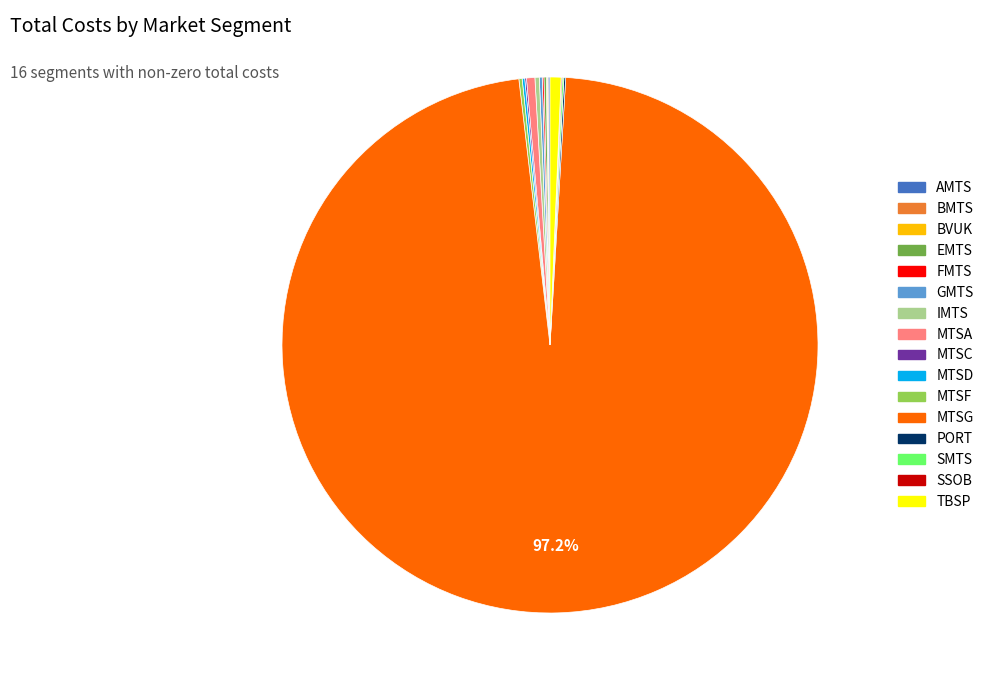

Is there a majority slice in this chart?

Yes